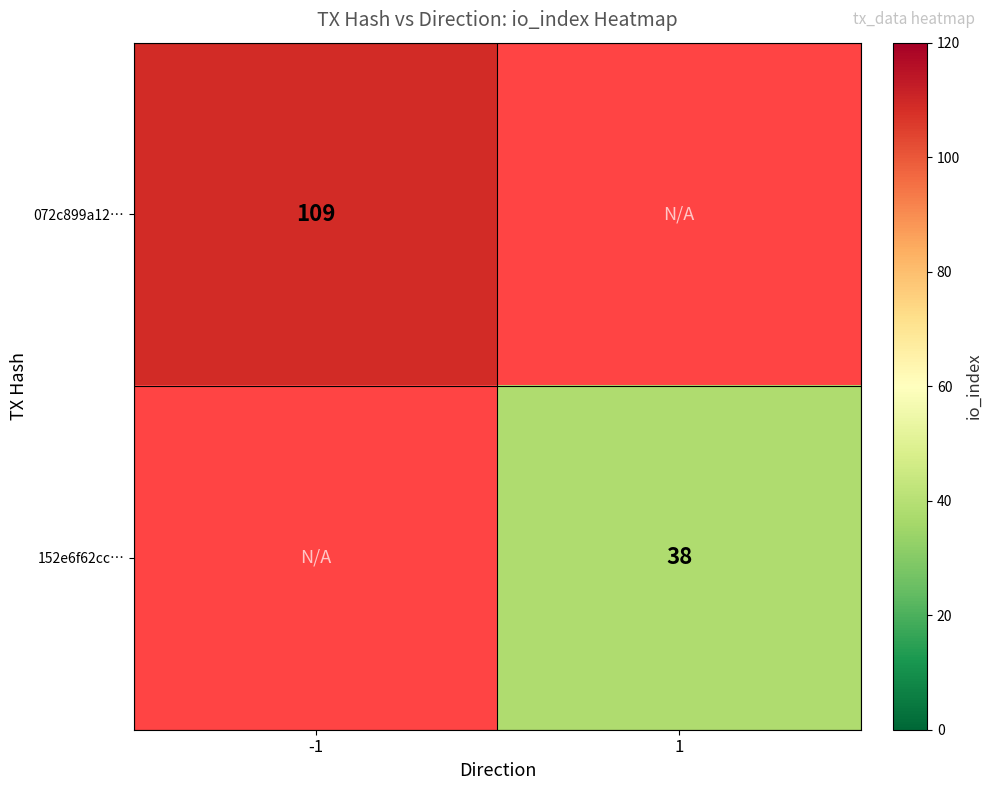

Is it true that 072c899a12… equals 31 at -1?

False